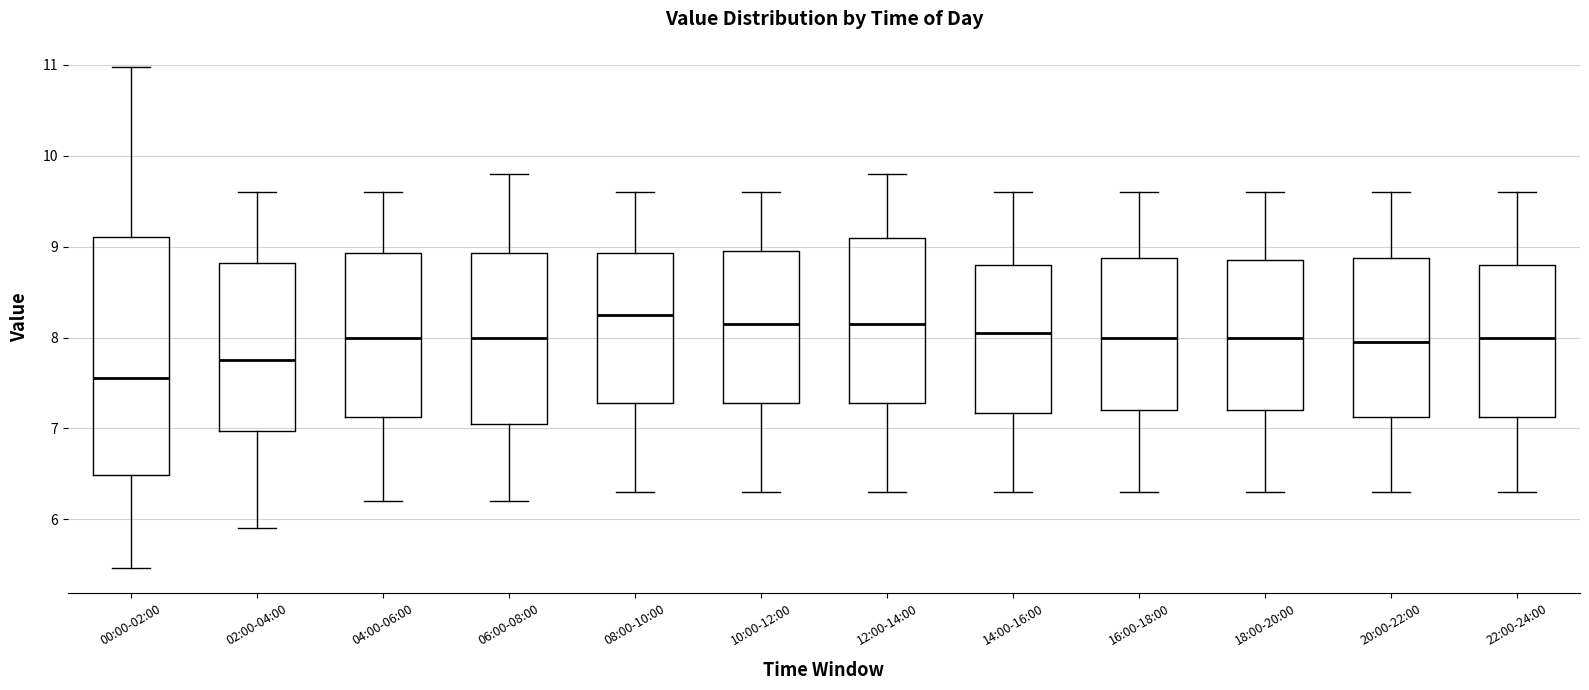

Comparing the boxes themselves (not the whiskers), which one is the tallest?

00:00-02:00